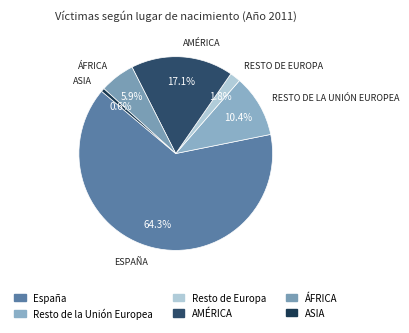

How many segments does this pie chart have?

6